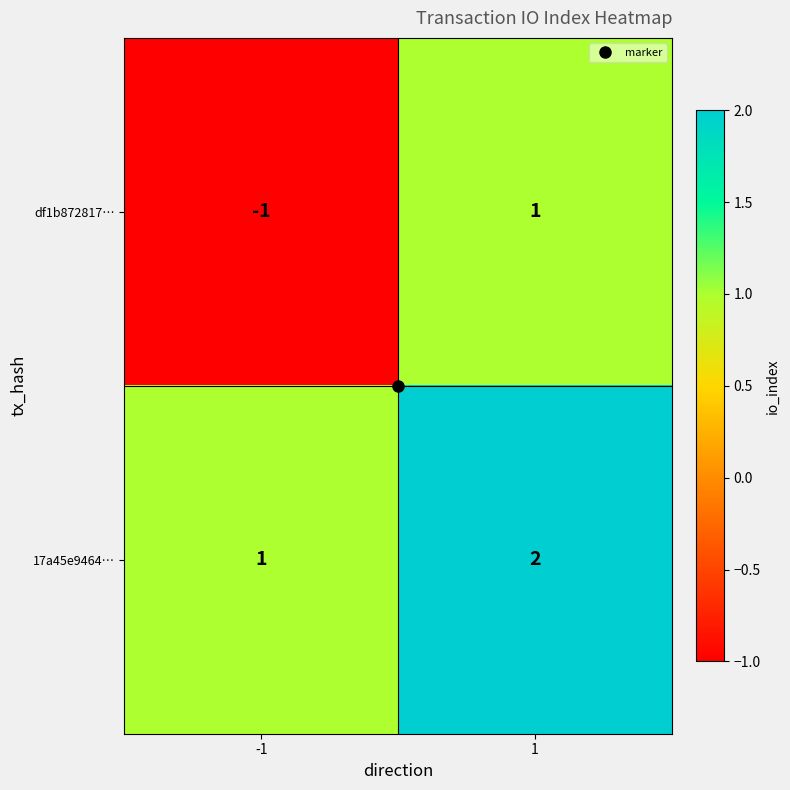

List the series in order of their overall mean, highest first.

17a45e9464…, df1b872817…